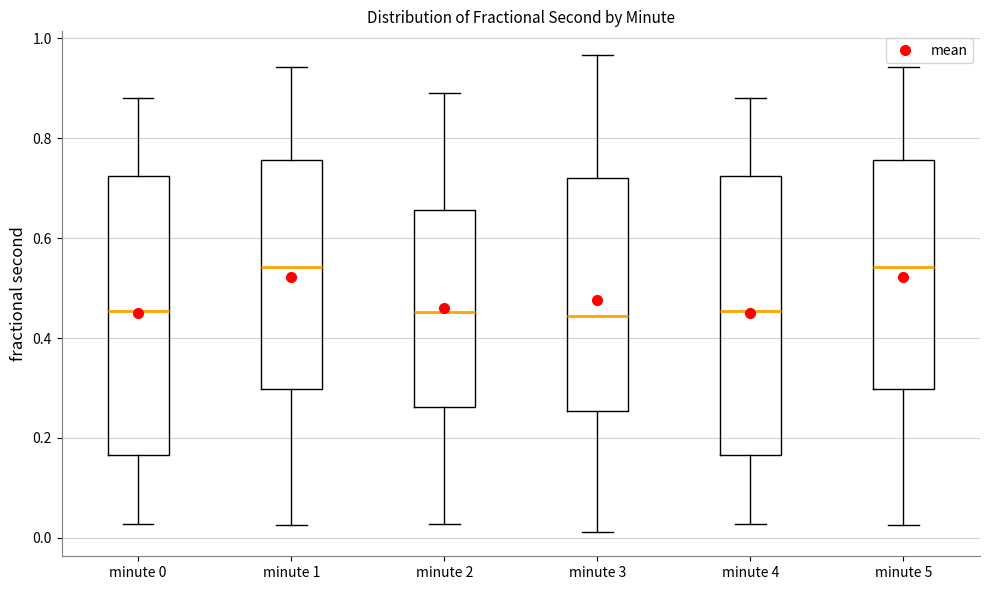

Reading left to right, read every box against the y-axis: the position of its median line, the range the box covers, and the ends of its whiskers. The values are not printed on the chart, so give them approximately, as read against the axis.

minute 0: median 0.46, box 0.16 to 0.72, whiskers 0.02 to 0.88
minute 1: median 0.54, box 0.30 to 0.76, whiskers 0.02 to 0.94
minute 2: median 0.46, box 0.26 to 0.66, whiskers 0.02 to 0.90
minute 3: median 0.44, box 0.26 to 0.72, whiskers 0.02 to 0.96
minute 4: median 0.46, box 0.16 to 0.72, whiskers 0.02 to 0.88
minute 5: median 0.54, box 0.30 to 0.76, whiskers 0.02 to 0.94